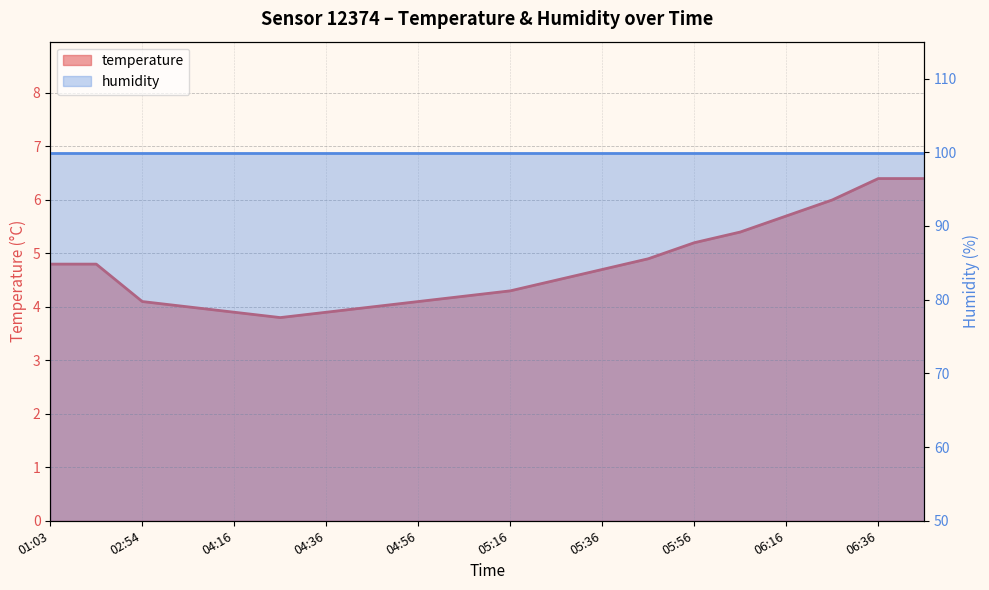

Does the chart have visible grid lines?

Yes